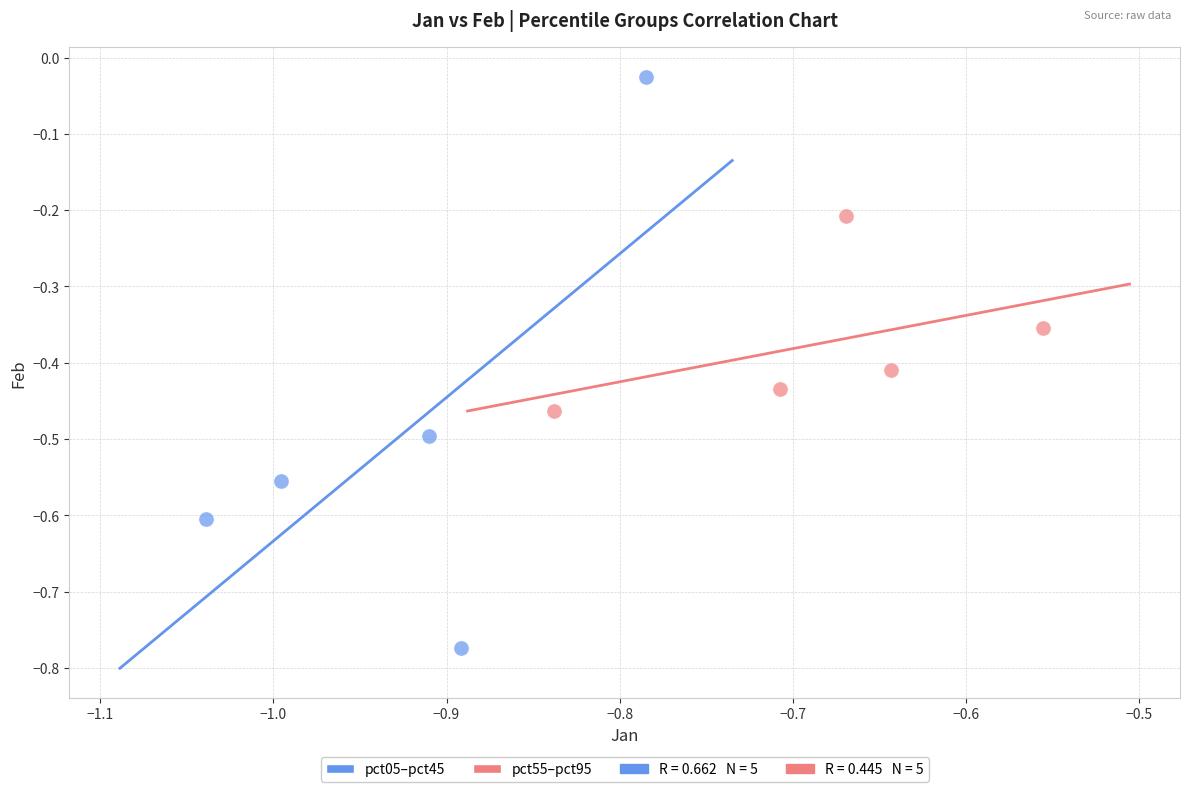

Which series has the widest spread of Y values?

pct05–pct45